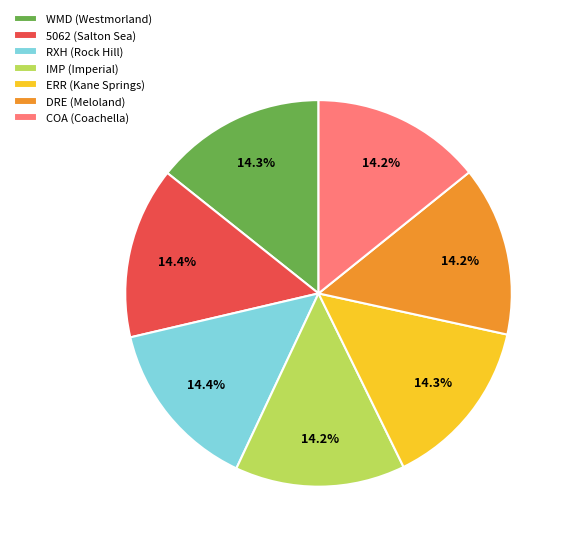

To the nearest percent, what percentage of the pie is 5062 (Salton Sea)?

14%